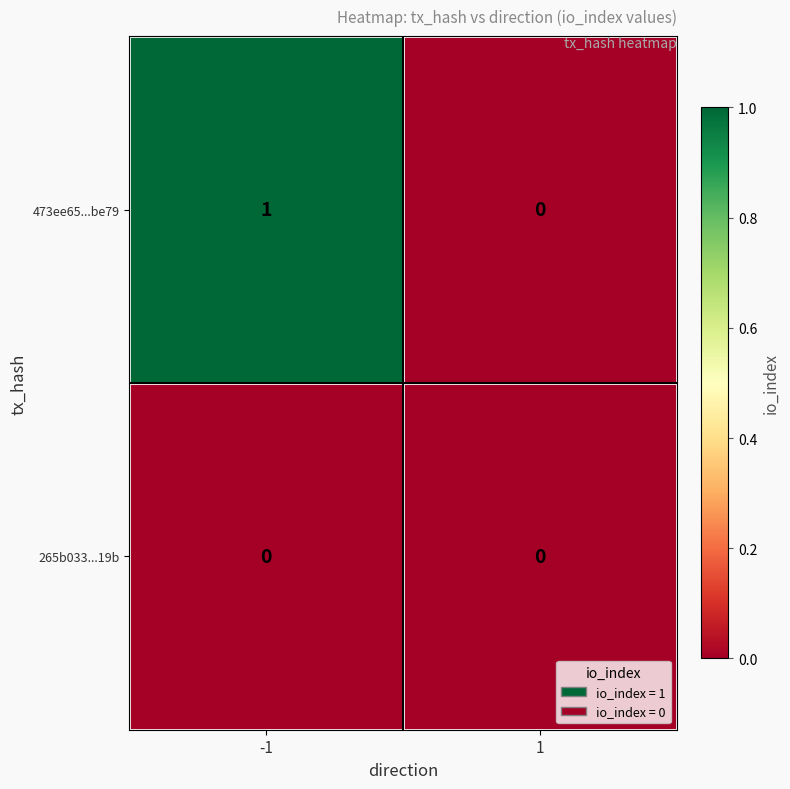

True or false: 473ee65...be79 has a value of 0 at 1.

True